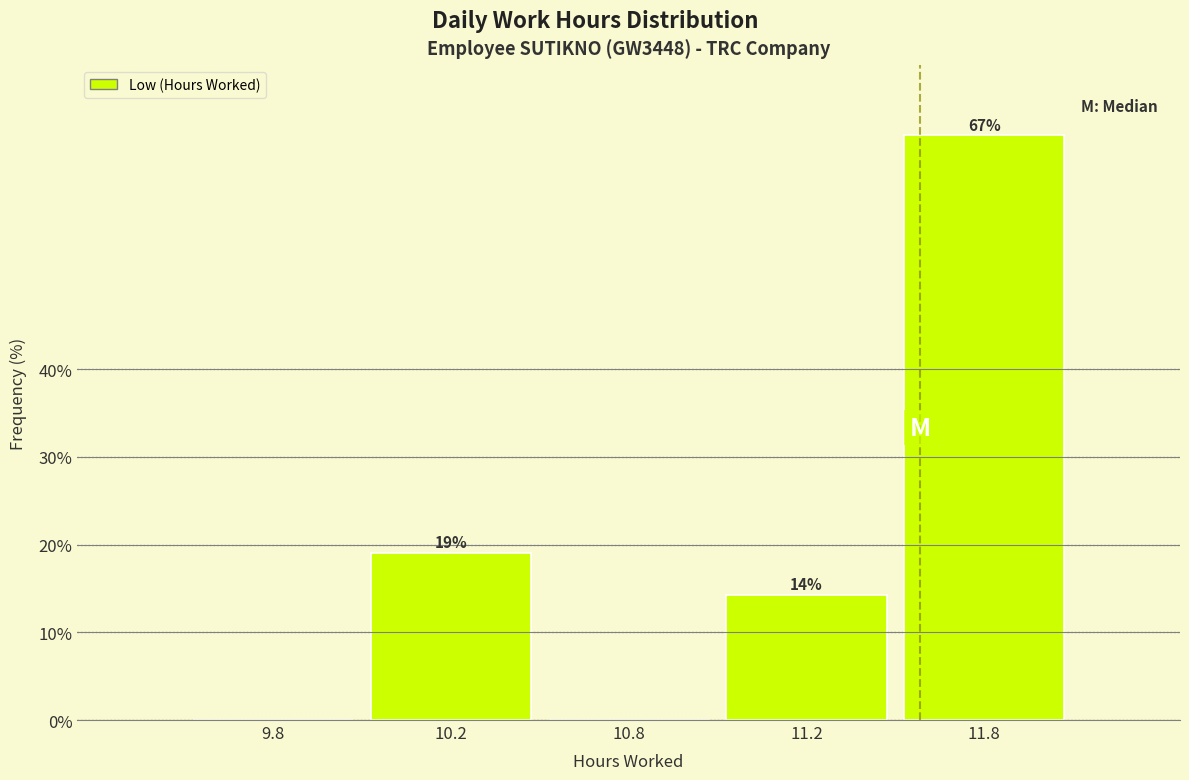

What value does the data have at 10.2?

19.0